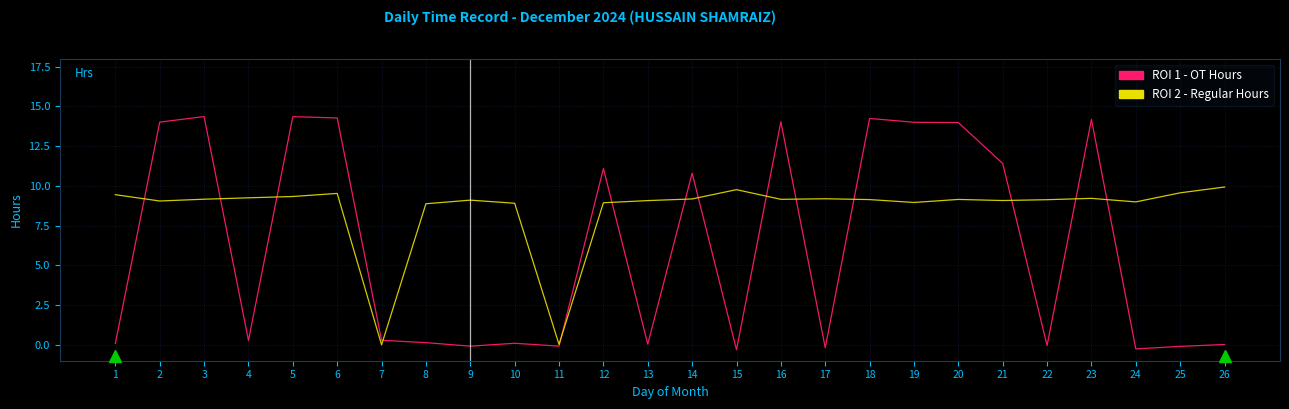

Is the value of ROI 2 - Regular Hours at 2 greater than the value of ROI 1 - OT Hours at 9?

Yes